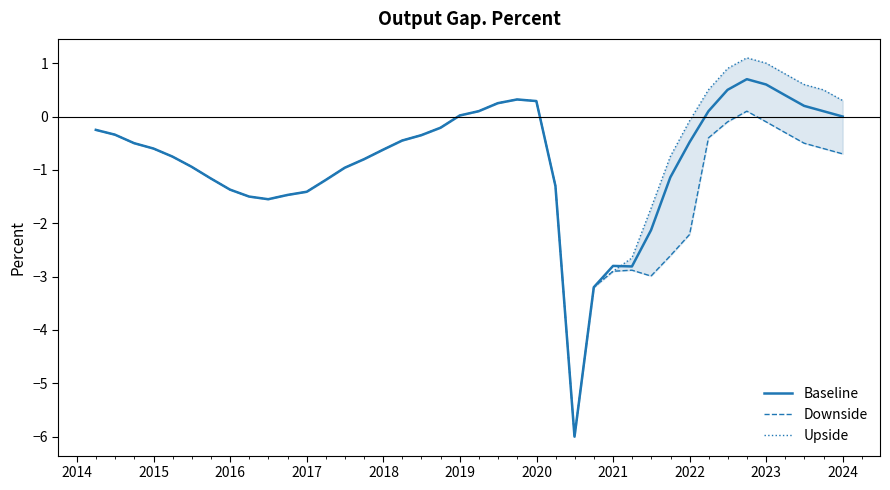

True or false: Baseline and Downside cross at least once.

False